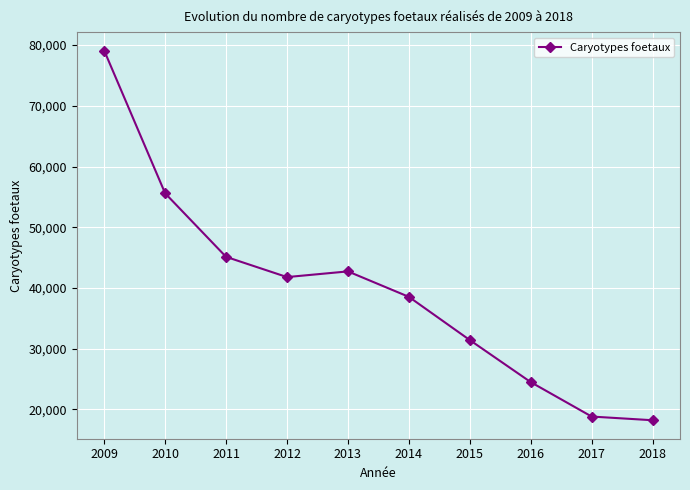

Where does the data first go above 41795?

2009